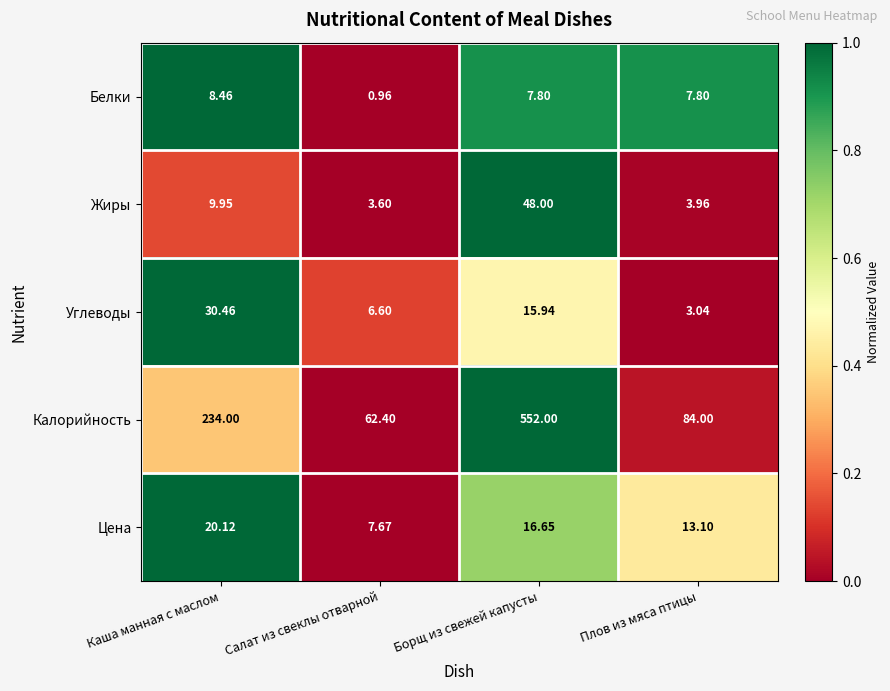

Where does the Углеводы series first go above 15?

Каша манная с маслом